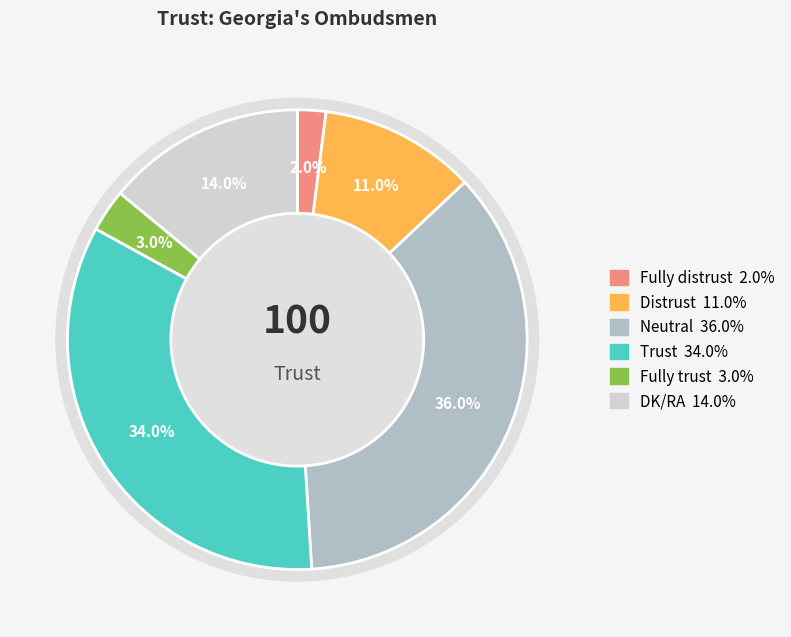

Is there any slice that represents more than half of the pie?

No